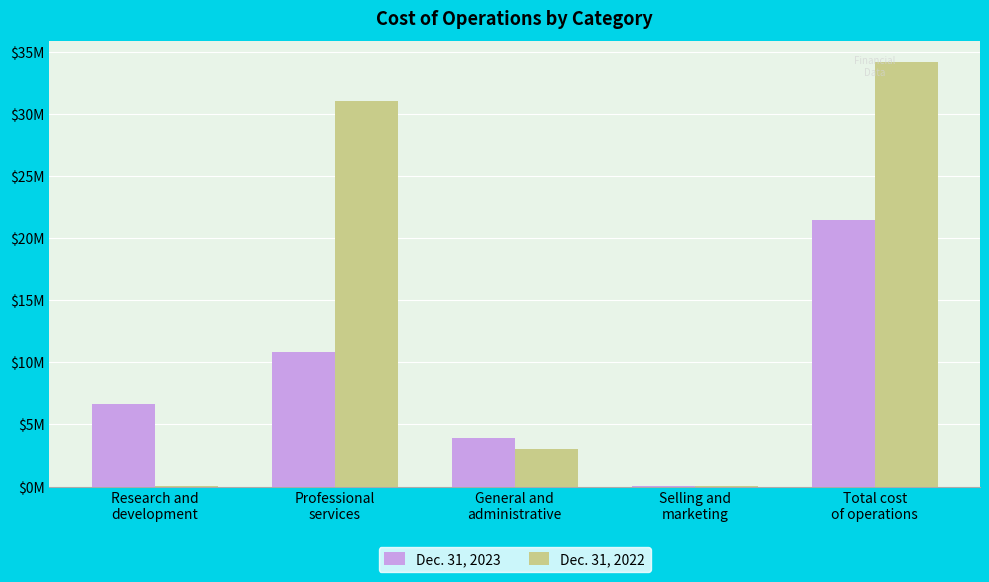

The Dec. 31, 2023 series shows 8816790 at Total cost
of operations. True or false?

False